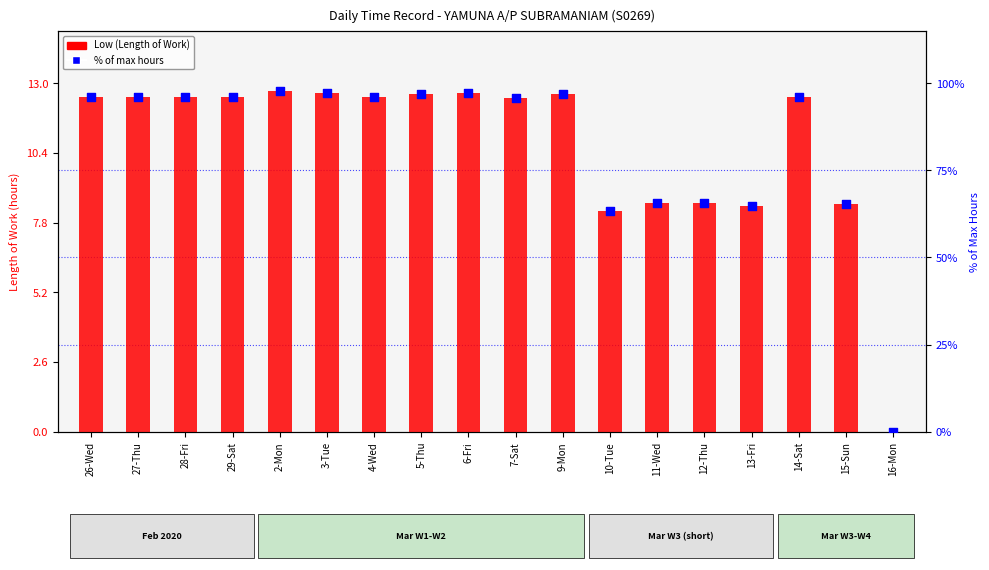

At which category is the sum across all series the highest?

2-Mon